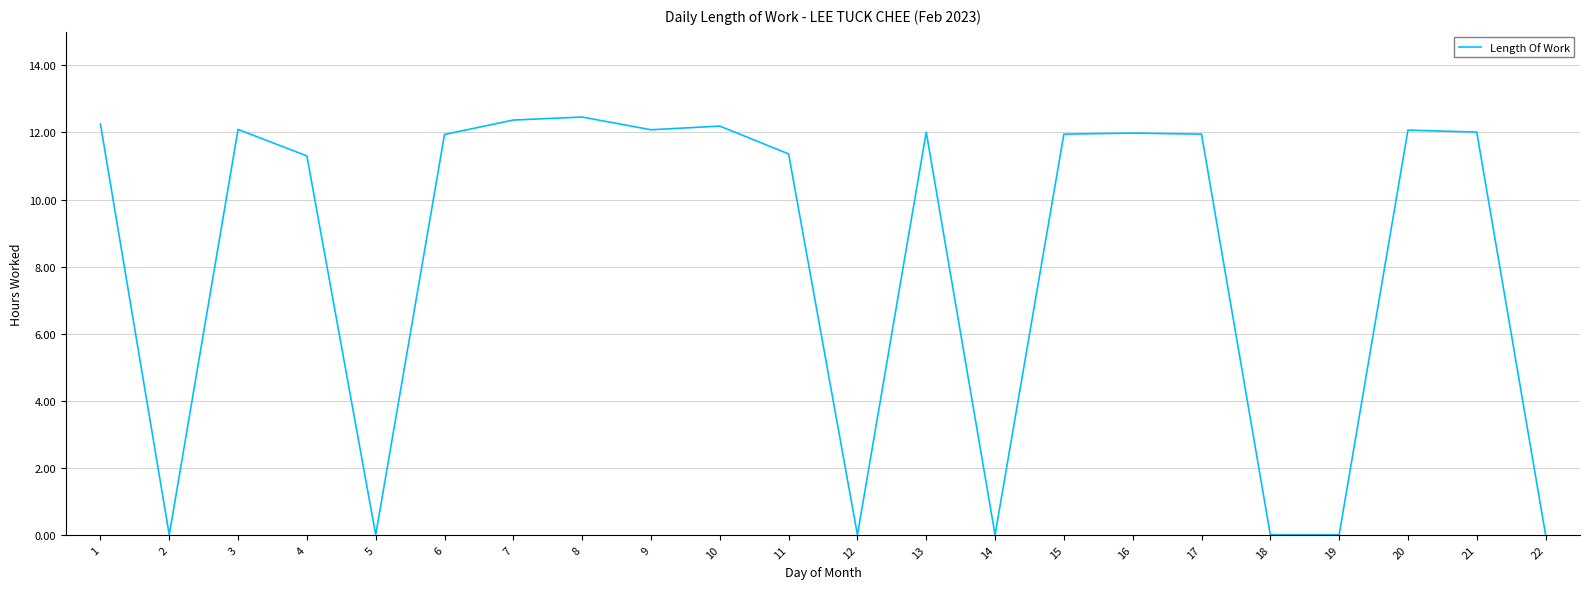

Approximately how many times larger is the value at 17 compared to 7?

1.0